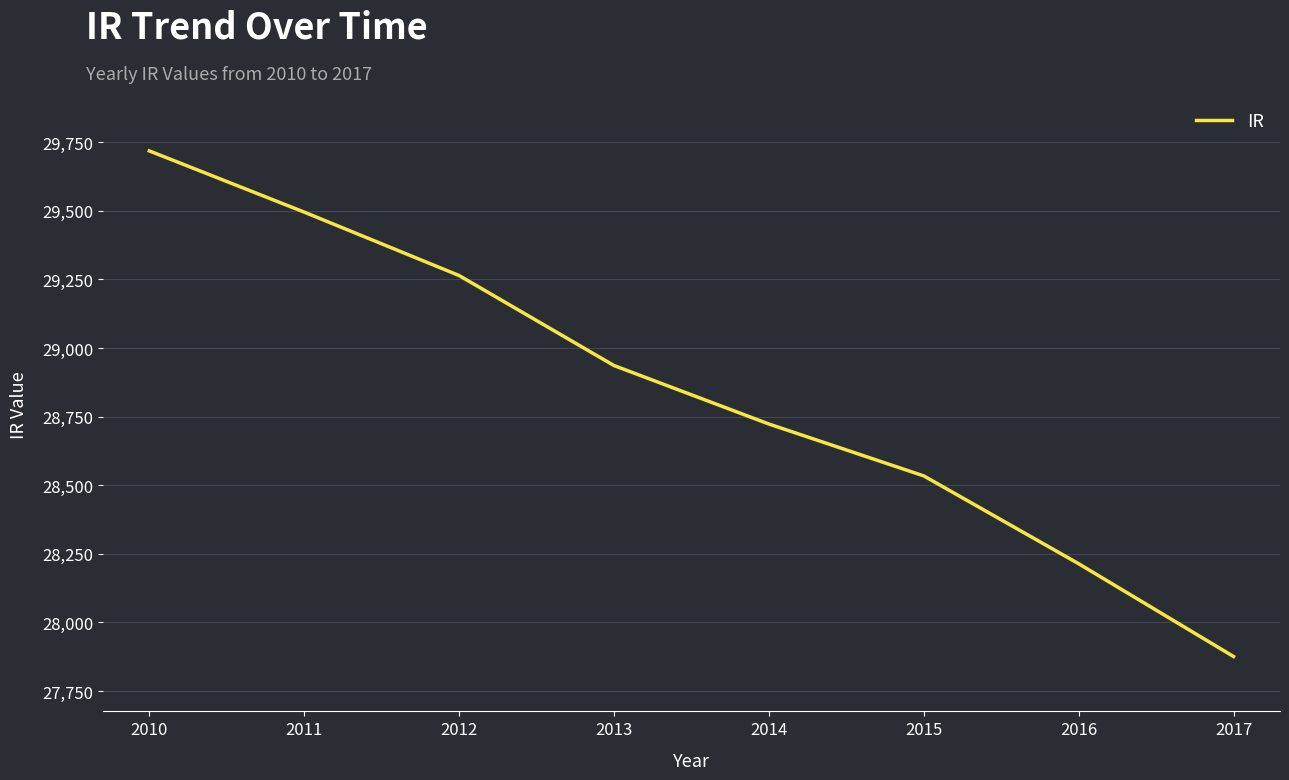

How many series are shown in this chart?

1